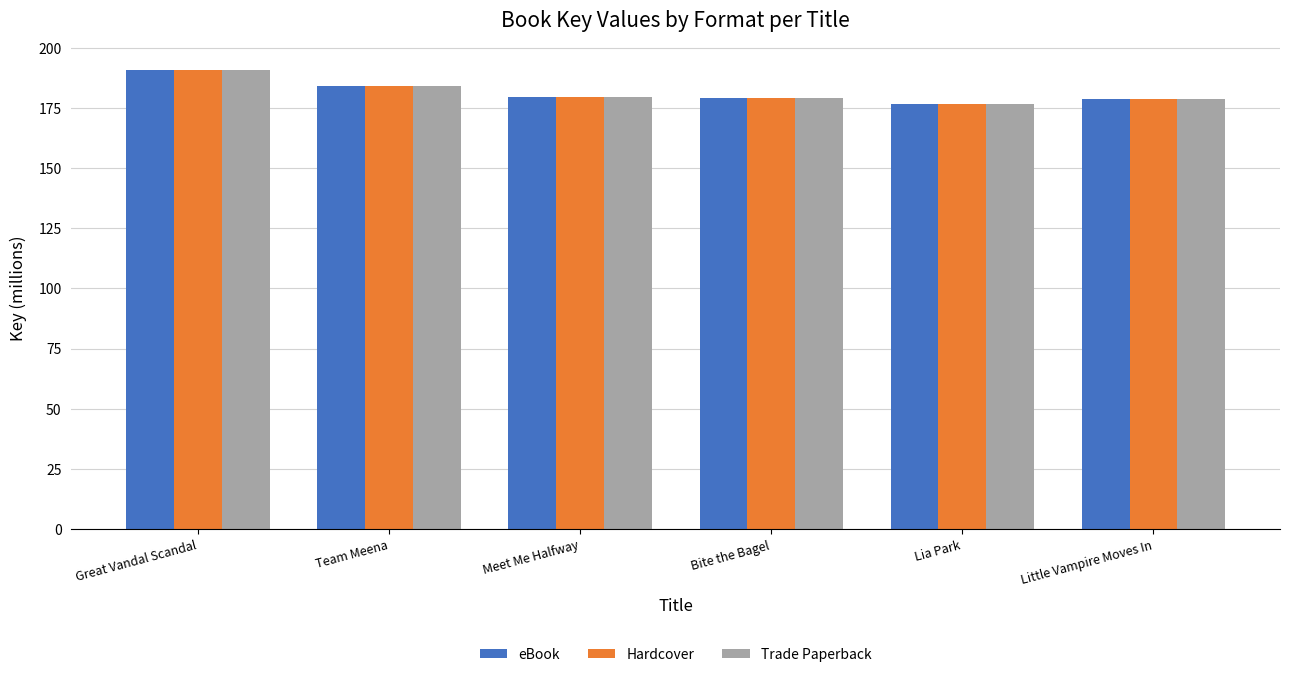

Which category has the highest value across all series?

Great Vandal Scandal